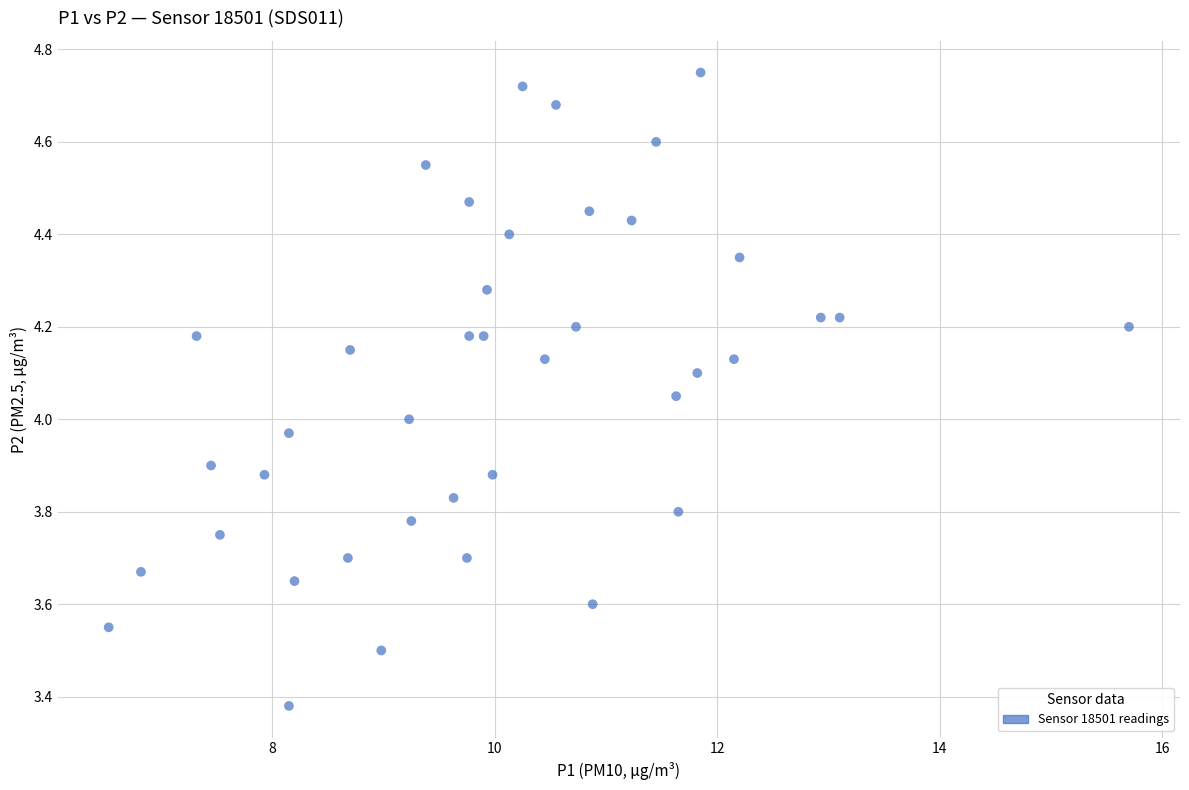

What is the range of Y values (max minus min)?

1.4